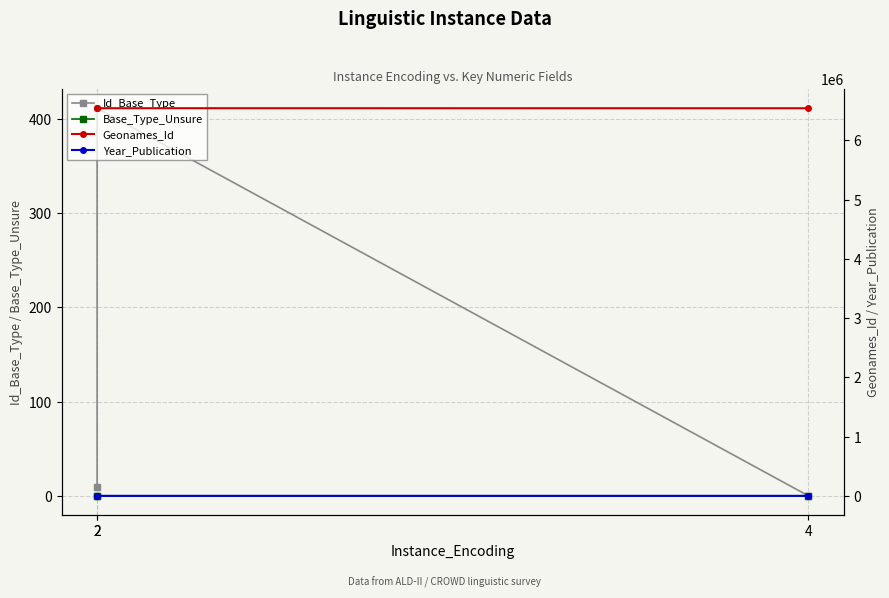

Which label corresponds to the smallest value in the chart?

4